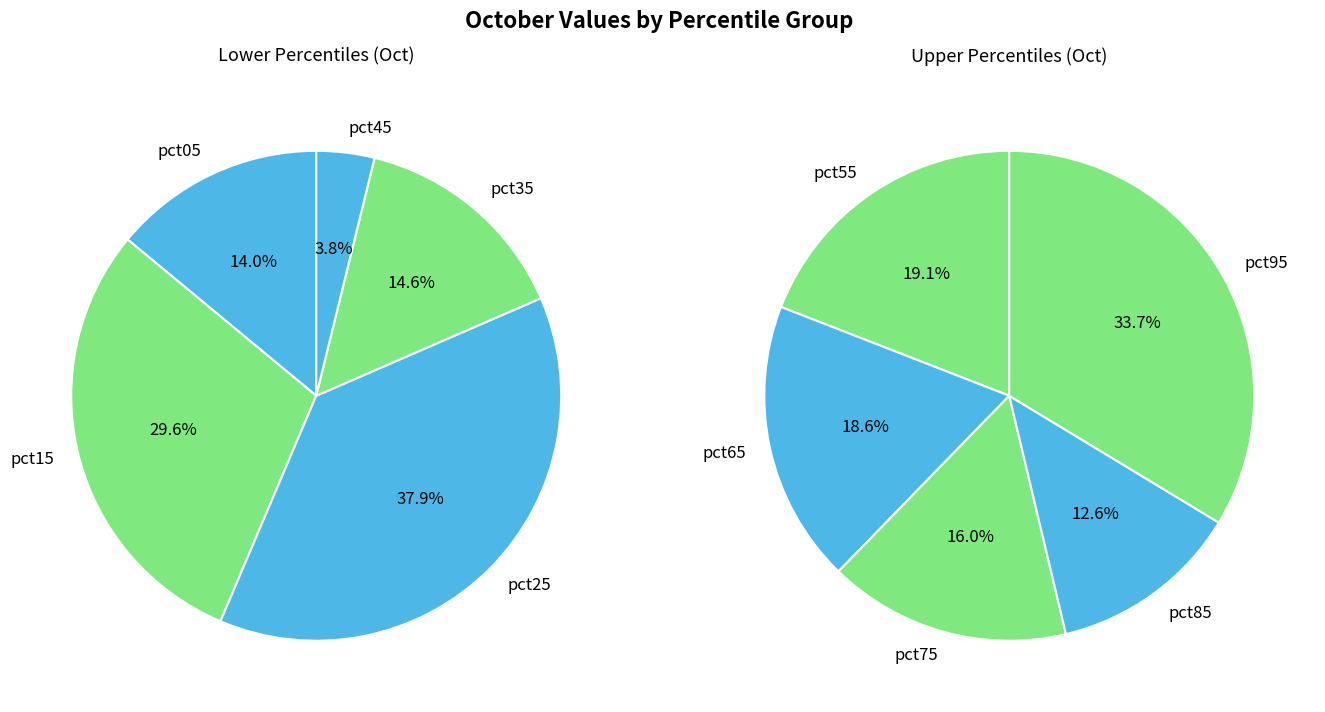

Combined, what portion of the pie is pct35 and pct75?

15.1%